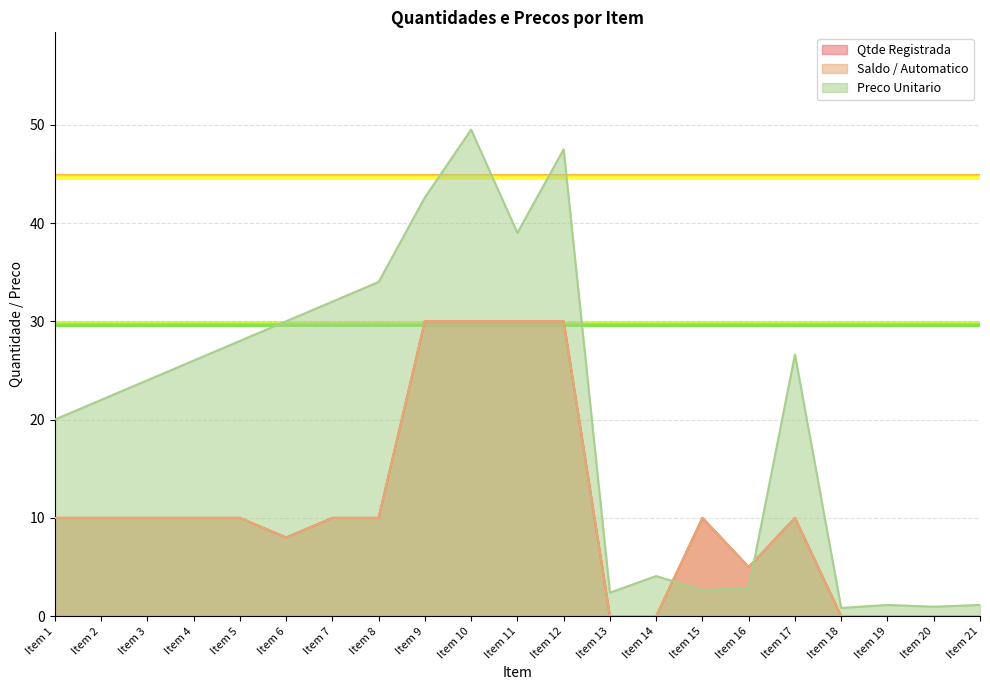

Which series has the largest total across all categories?

Preco Unitario